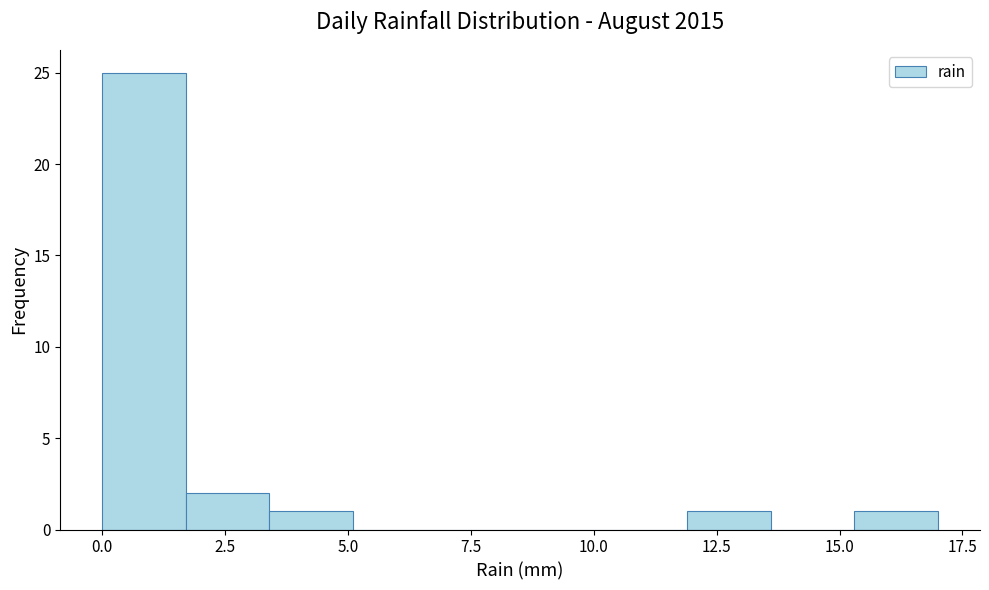

Around what value on the x-axis is the tallest bar? Give the approximate position of its centre, as read against the axis.

1.0